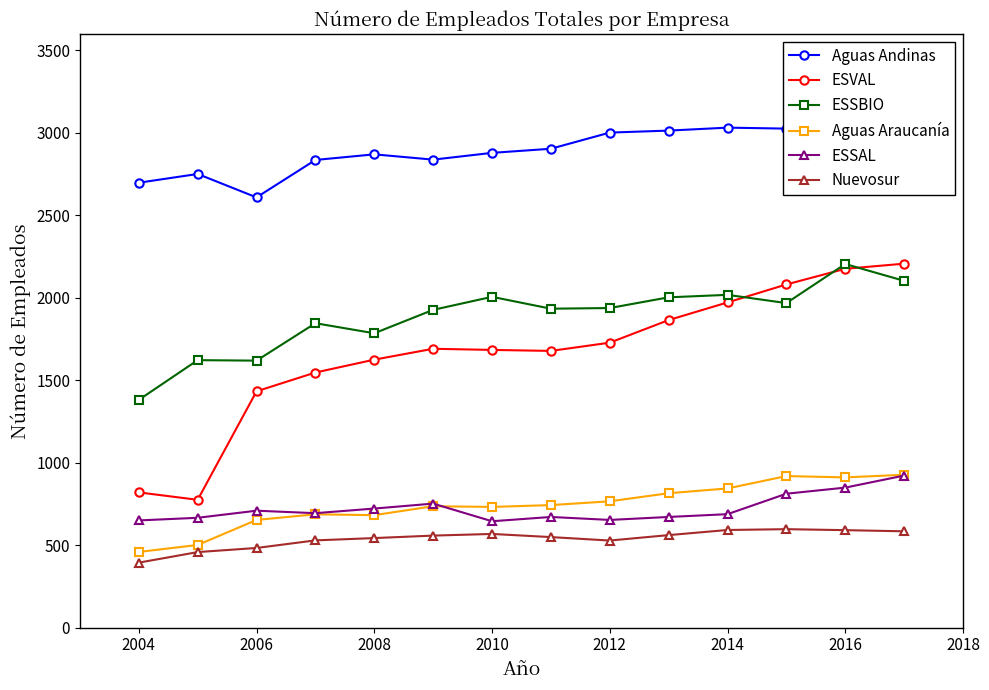

Does the chart have visible grid lines?

No